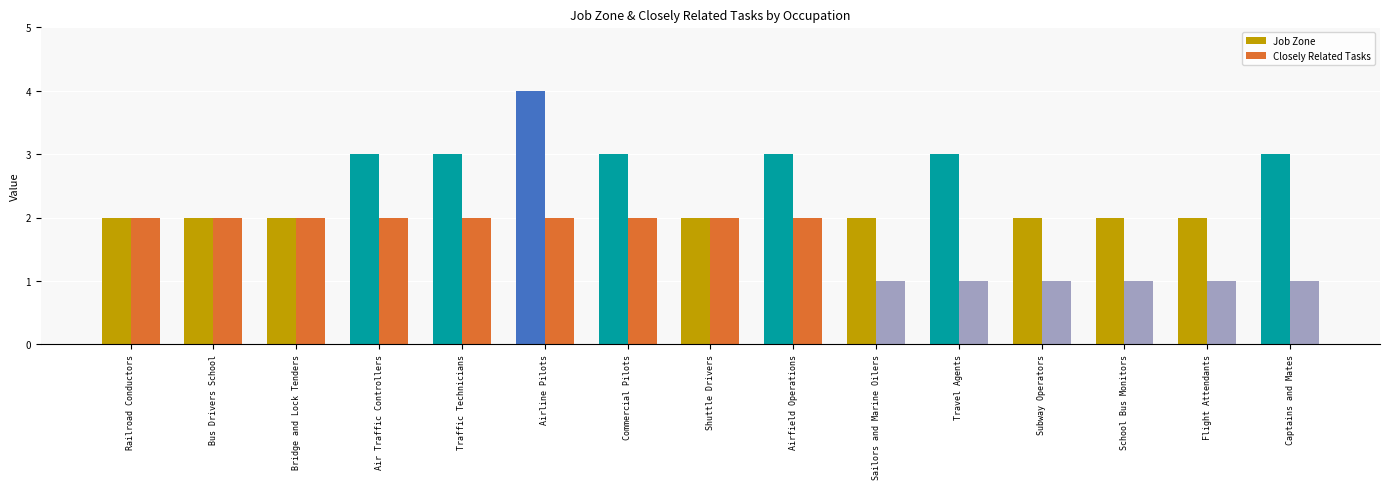

The Closely Related Tasks series shows 2 at Railroad Conductors. True or false?

True